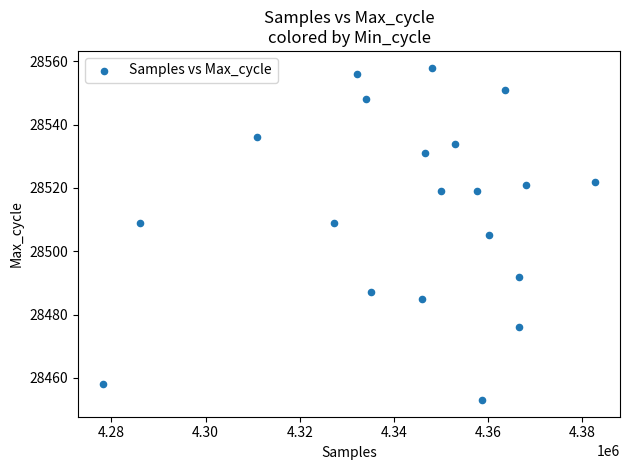

What is the range of Y values (max minus min)?

105